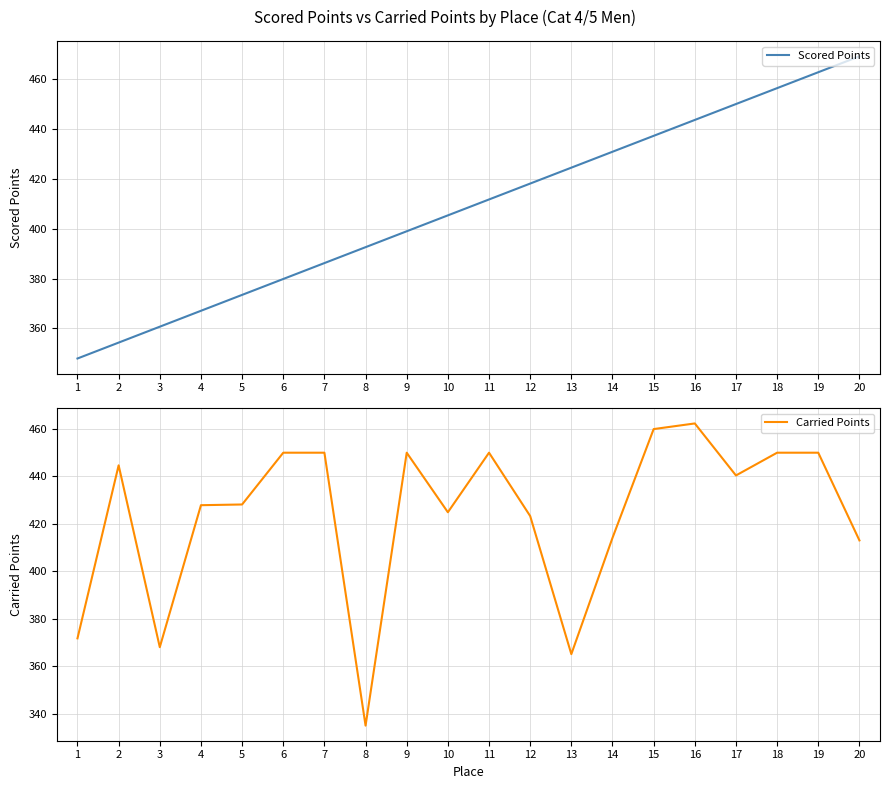

How many data points in Scored Points are above 411?

10